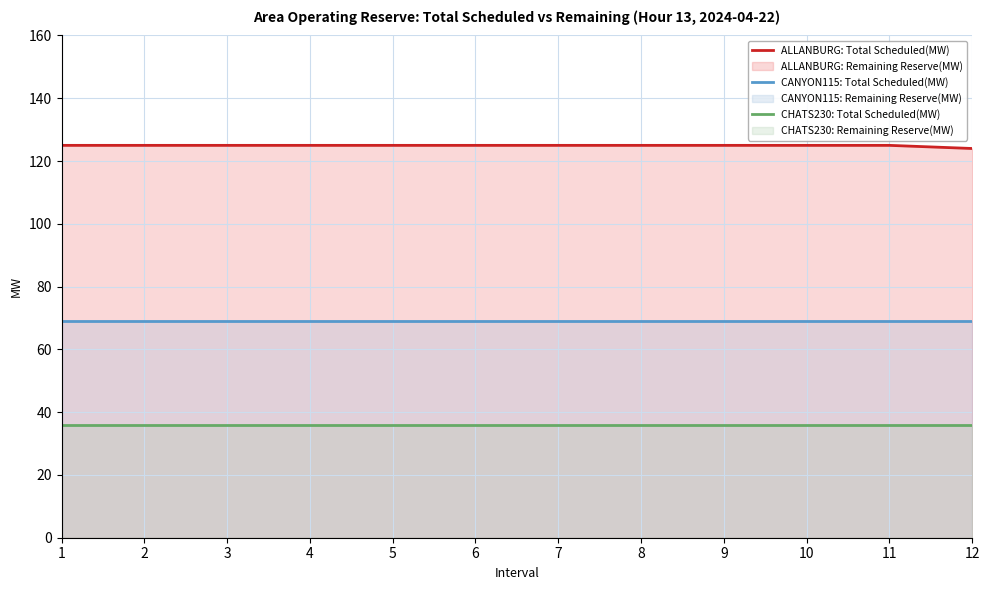

How many lines are shown in the chart?

3